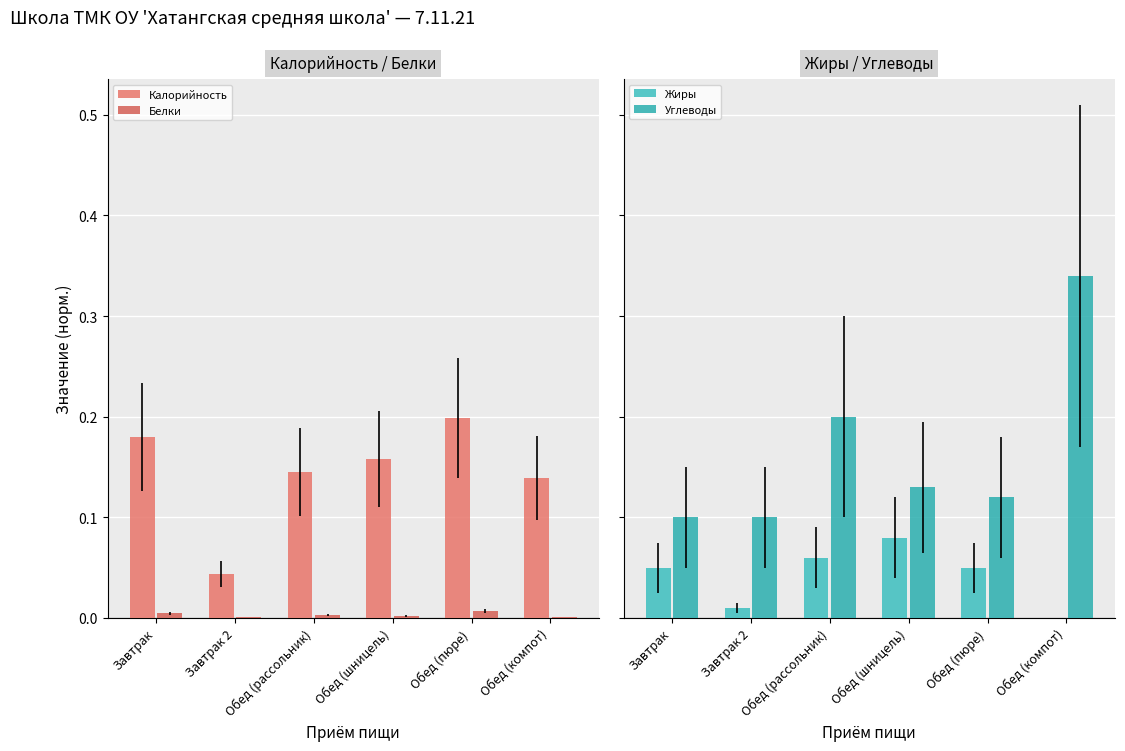

How many groups of bars are there?

6